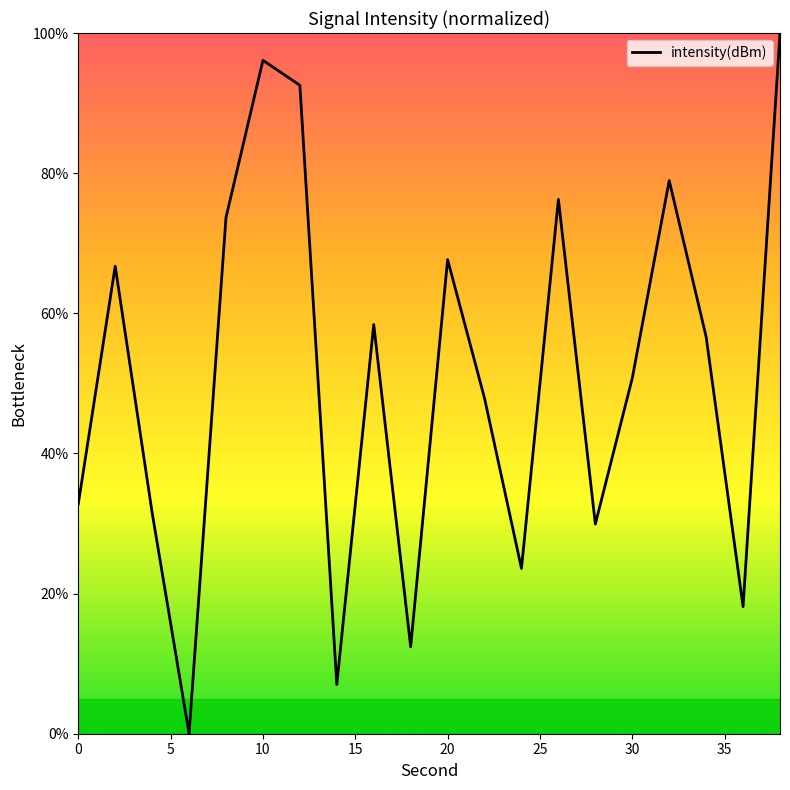

What is the difference between the second highest and minimum values?

96.1